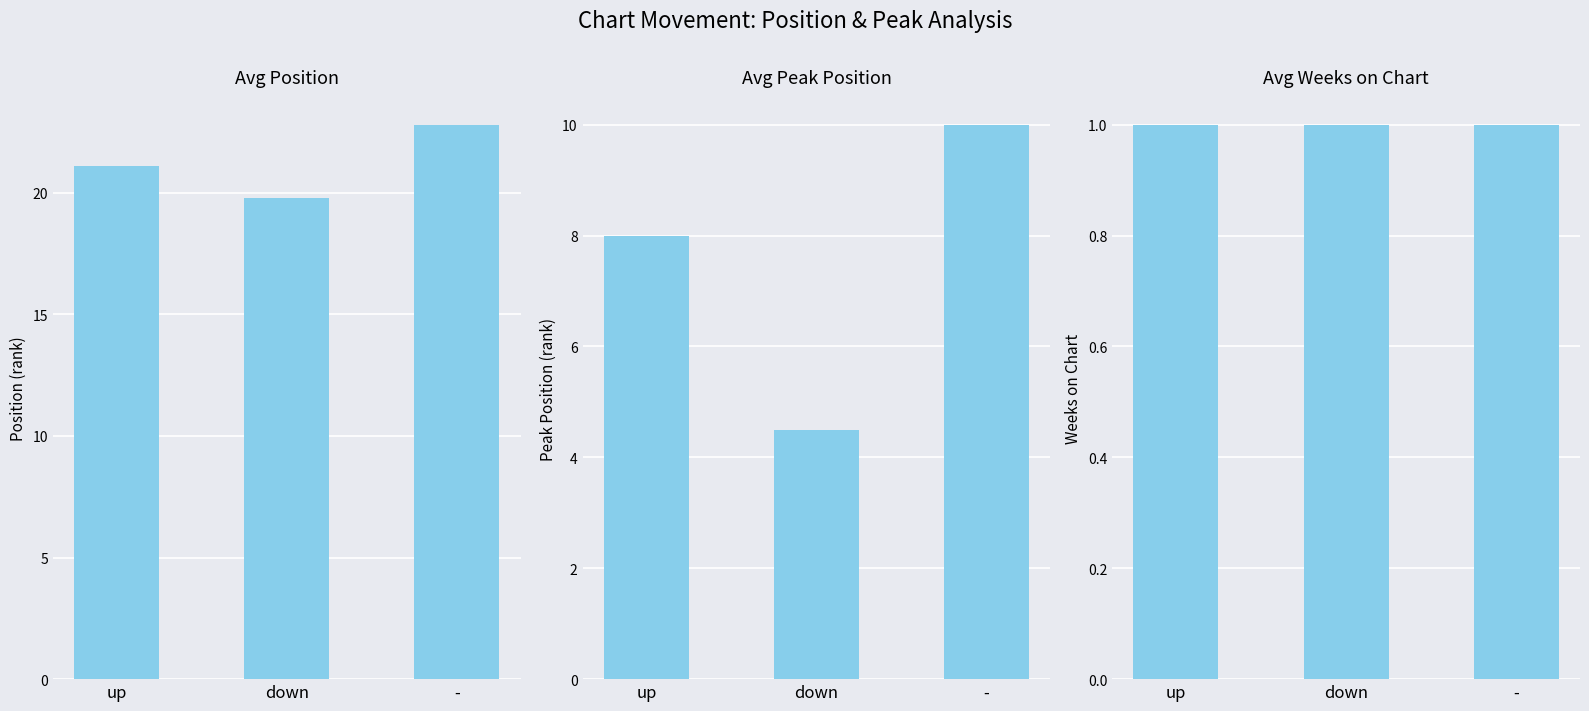

What is the maximum value for Avg Position?

22.8